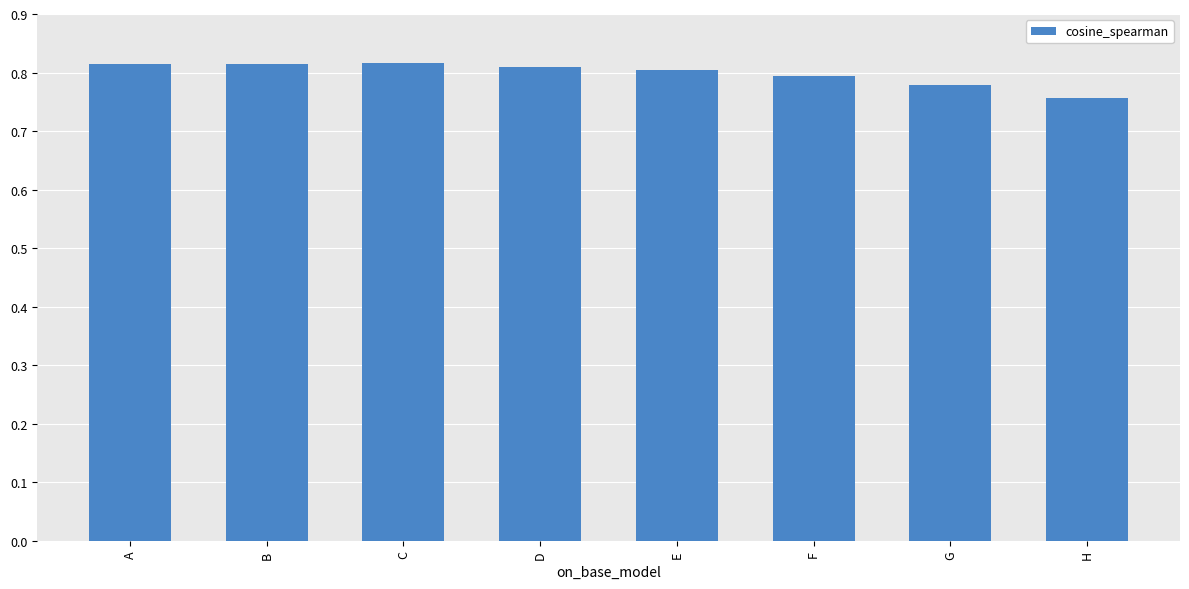

Are the bars grouped side by side (vs. stacked)?

No